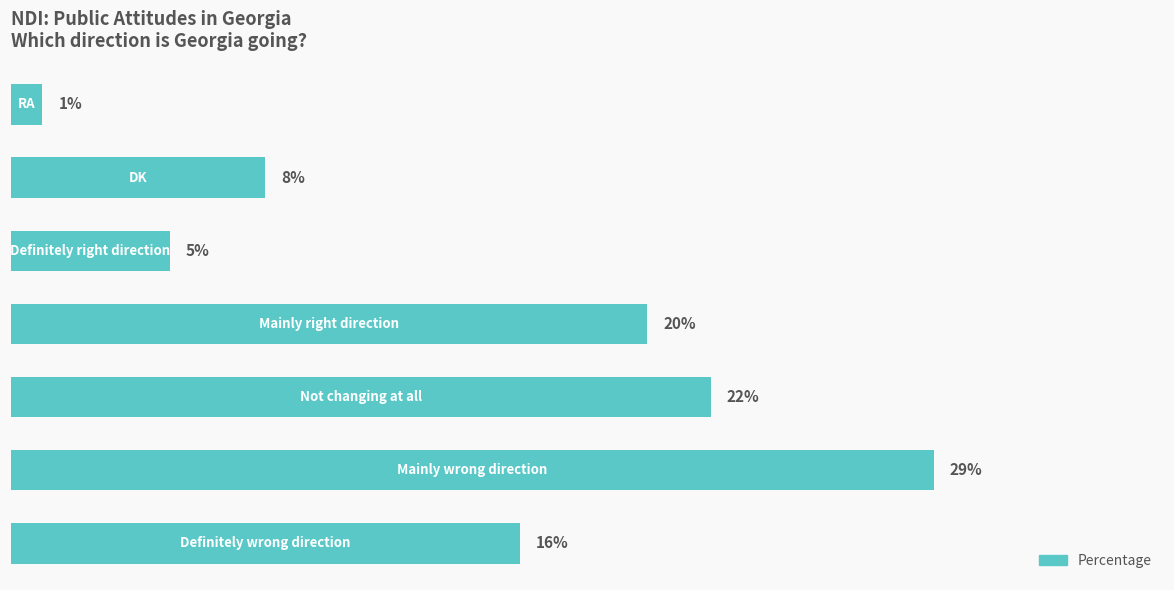

Are the bars horizontal?

Yes